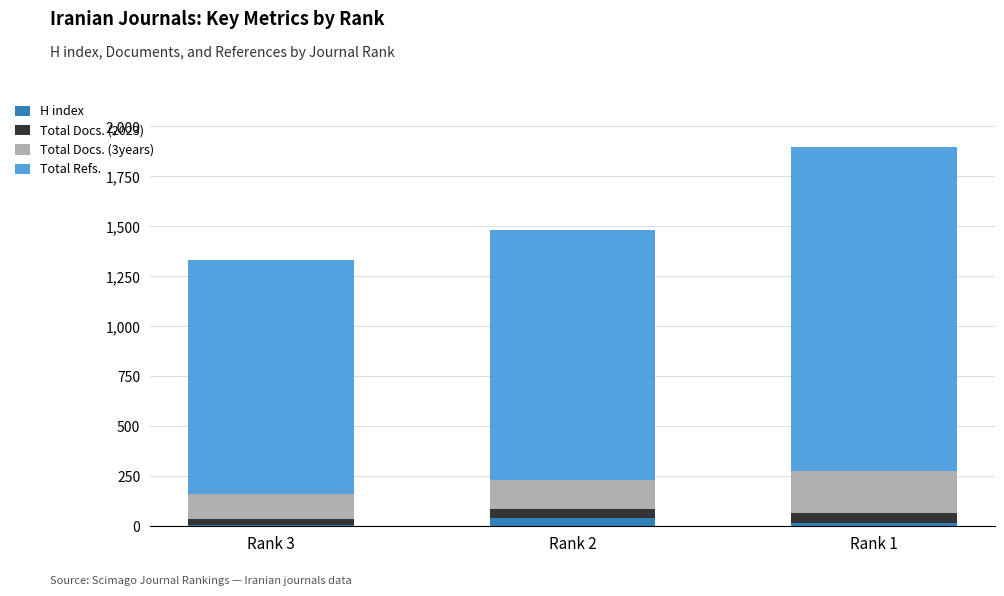

At which category is the sum across all series the highest?

Rank 1